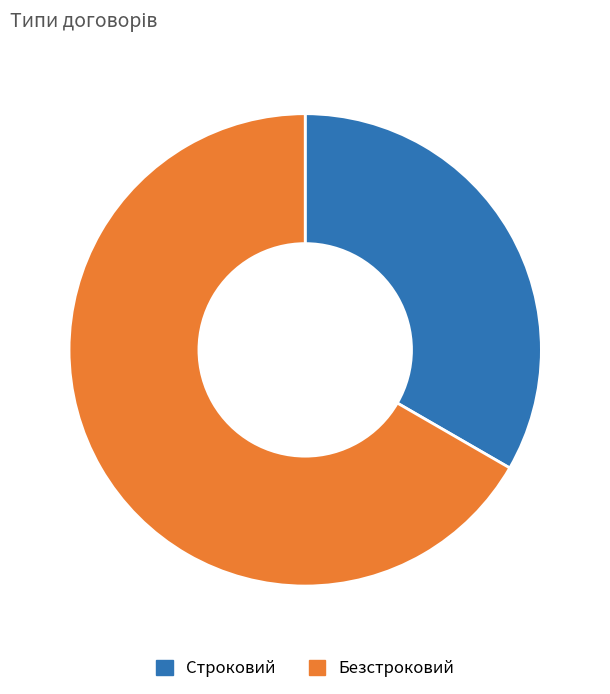

Which slice is the smallest?

Строковий